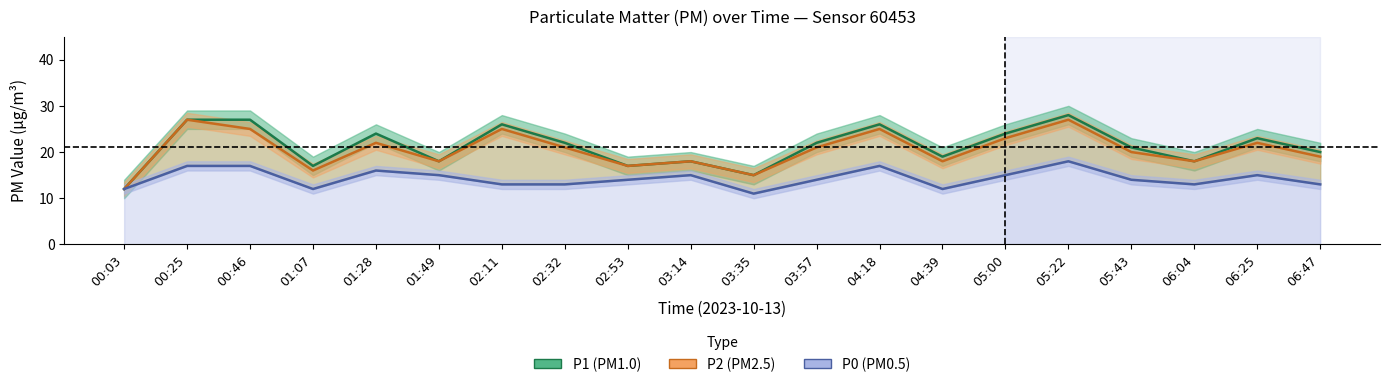

What is the lowest value of the P2 series?

12